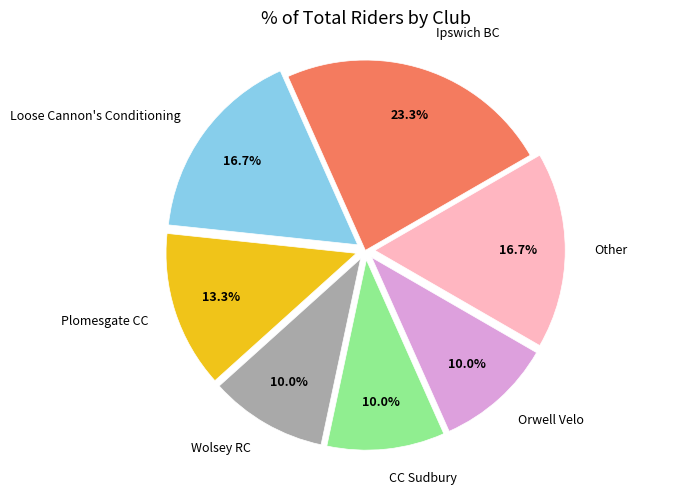

To the nearest percent, what percentage of the pie is CC Sudbury?

10%